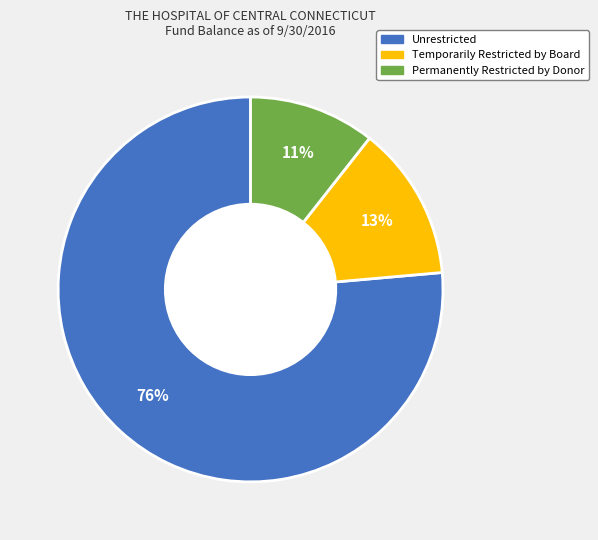

How many segments does this pie chart have?

3